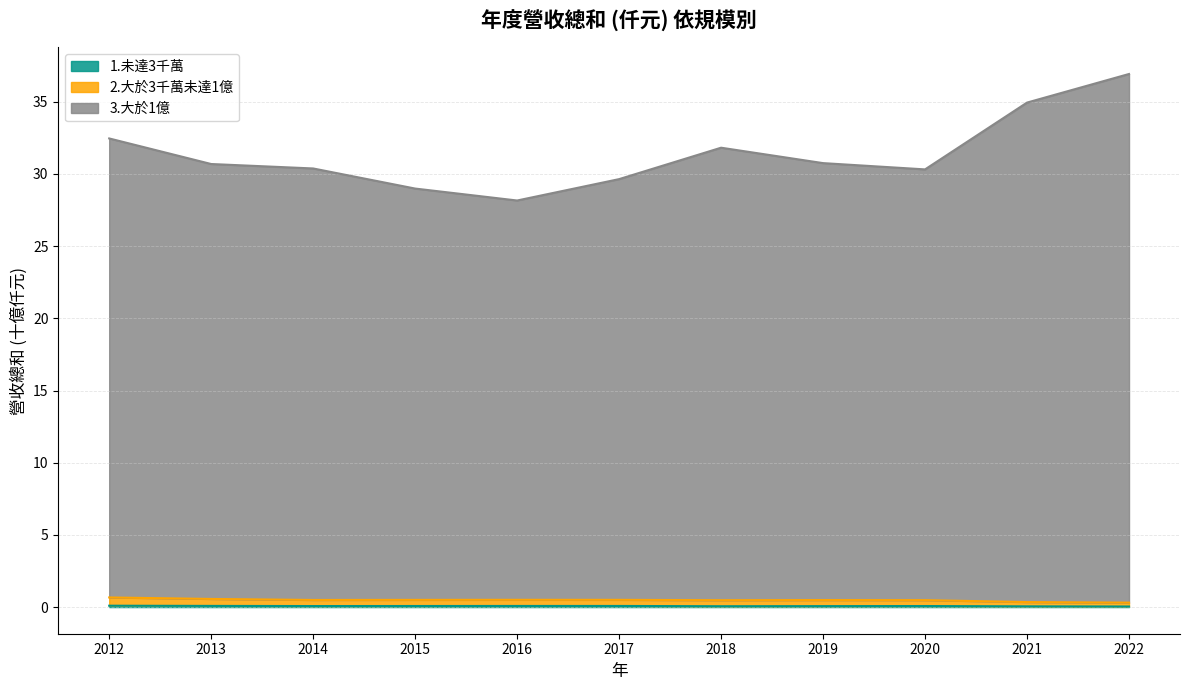

Which label corresponds to the smallest value in the chart?

2022